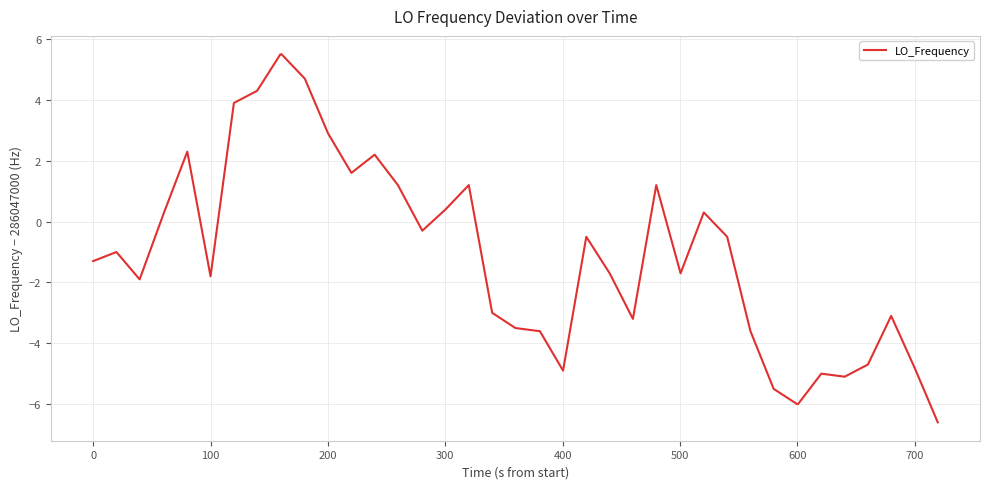

How many distinct data groups are displayed?

1